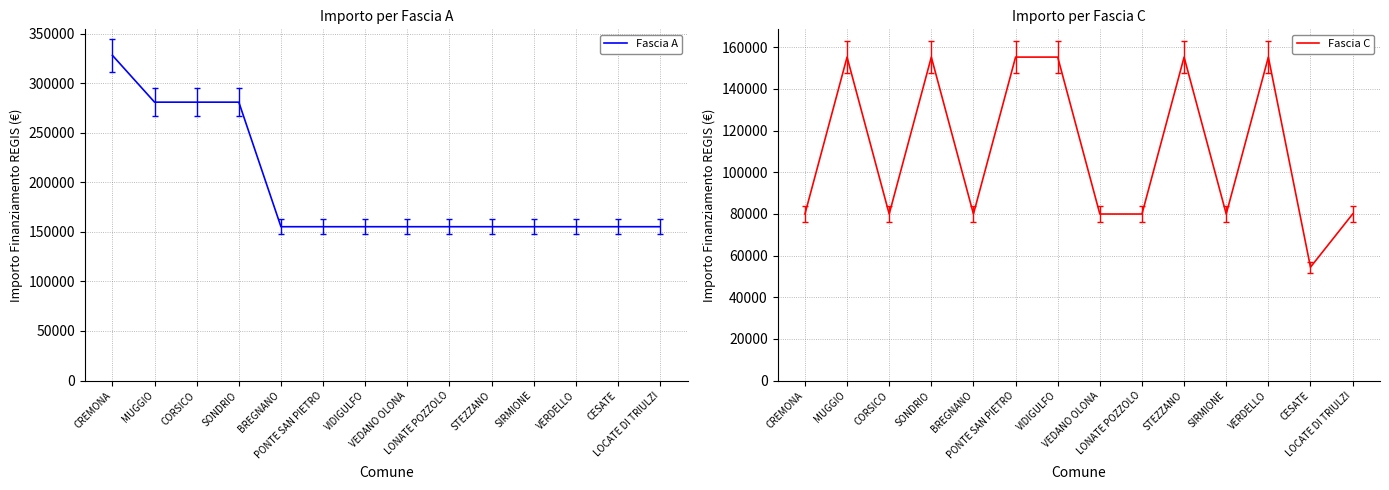

What is the difference between the maximum and second lowest values in the Fascia A series?

172926